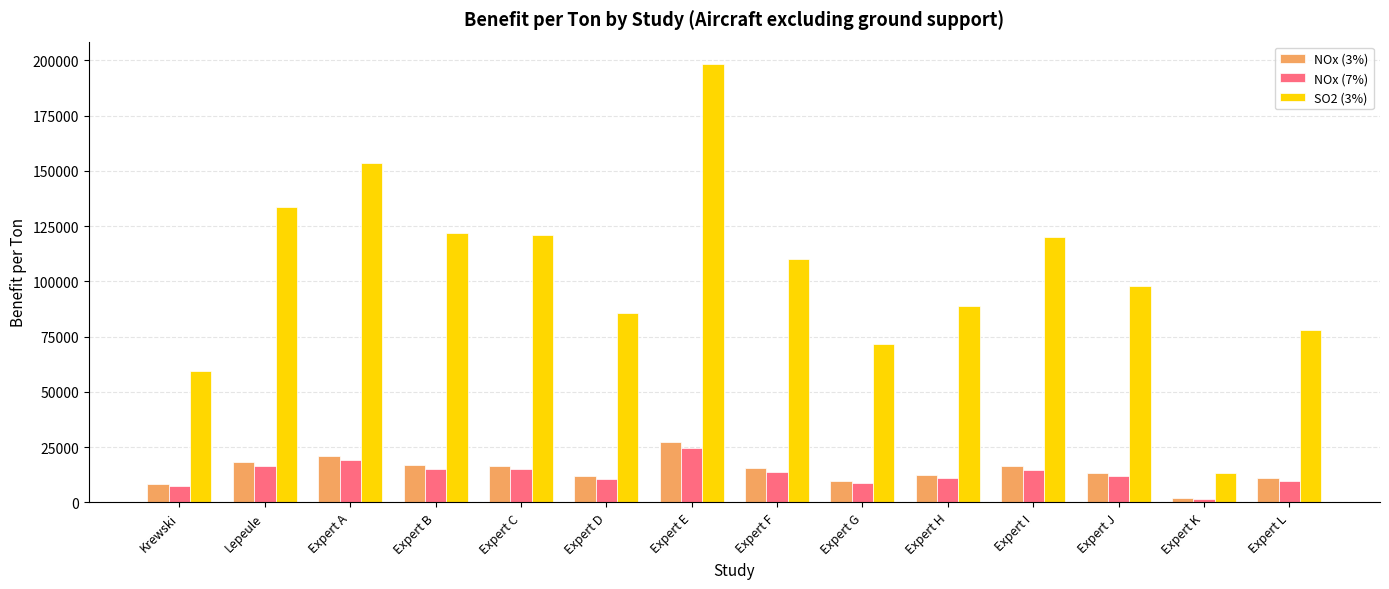

The NOx (7%) series shows 7346 at Krewski. True or false?

True